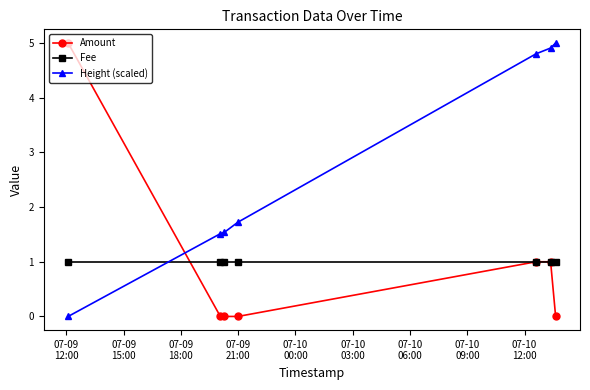

Reading left to right, what are all the values shown in this chart?

Amount: 5.0	0.0	0.0	0.0	1.0	1.0	0.0
Fee: 1.0	1.0	1.0	1.0	1.0	1.0	1.0
Height (scaled): 0.0	1.5	1.5	1.7	4.8	4.9	5.0